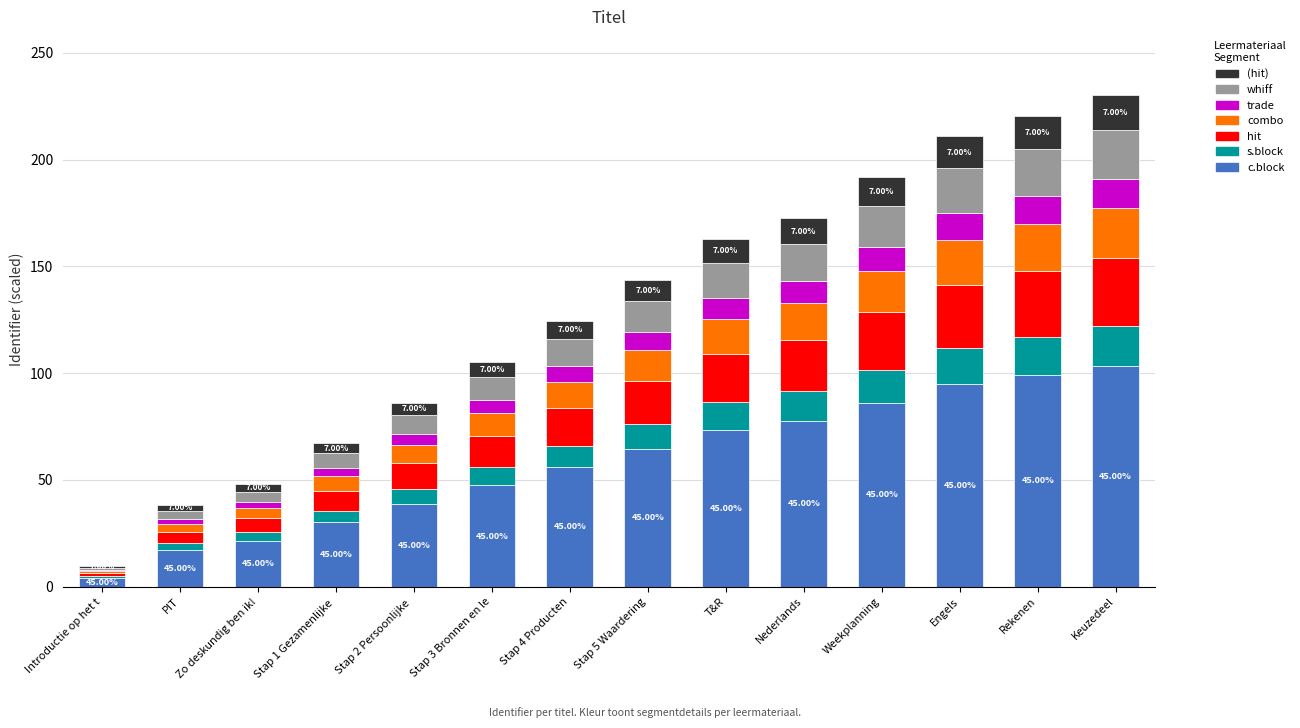

What is the total value across all series at Engels?

210.8